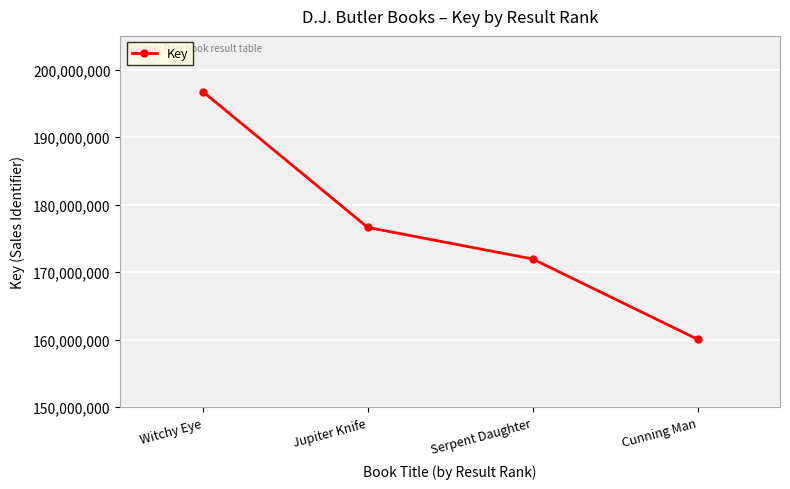

Reading right to left, list all the values displayed in this chart.

160036549	171938184	176613646	196751040